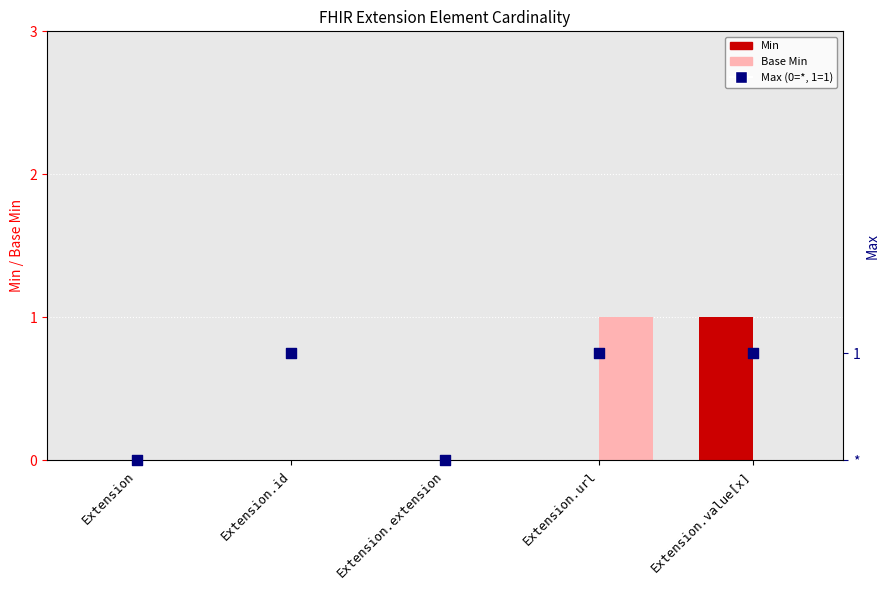

Which series has the largest total across all categories?

Max (symbolic: *=0, 1=1)